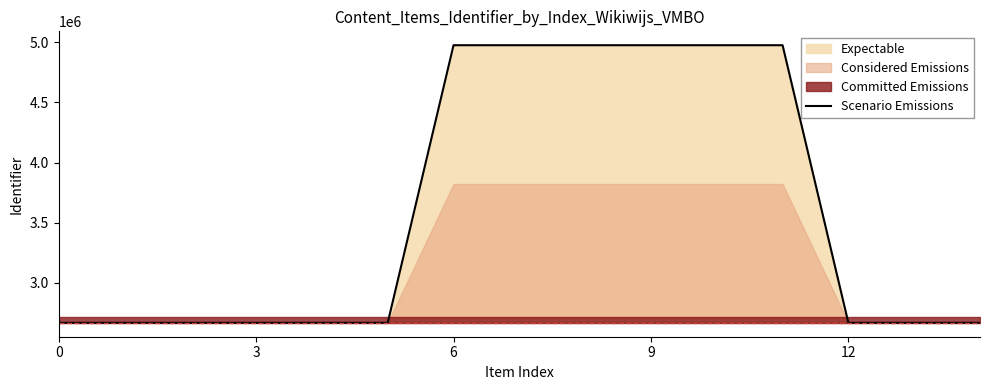

Reading left to right, list all the values displayed in this chart.

2667991	2667992	2667993	2667994	2667995	2667996	4974940	4974943	4974947	4974948	4974949	4974970	2667997	2667998	2667999